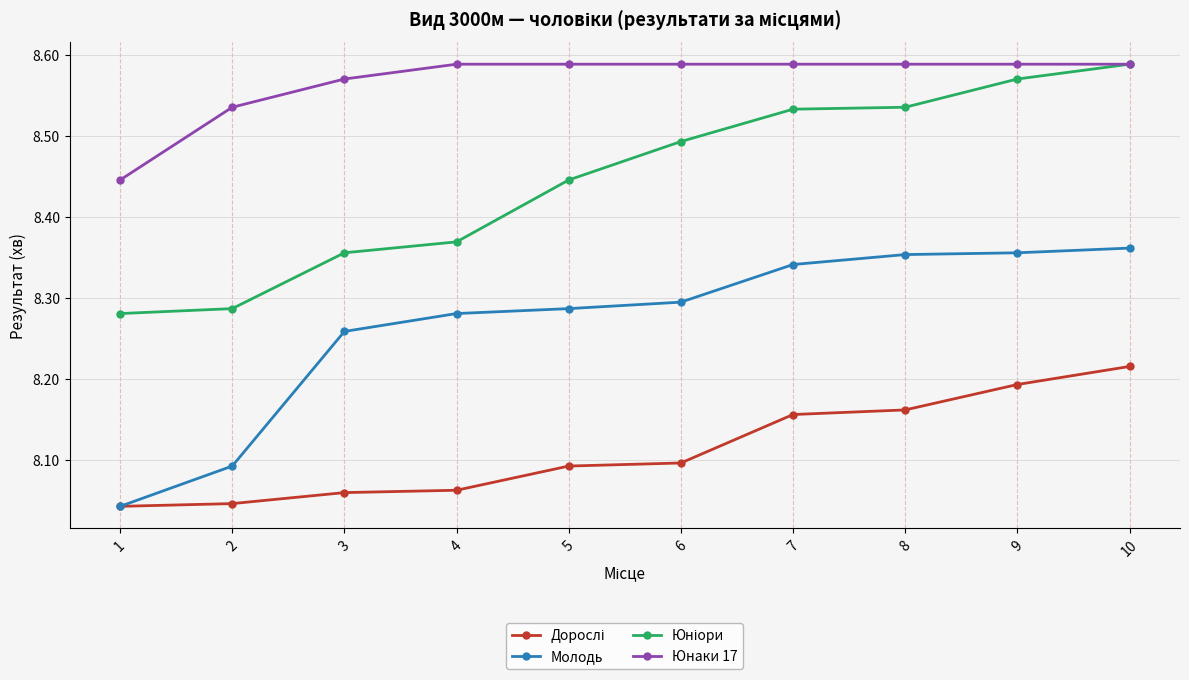

What is the difference between the maximum and minimum values in the Юнаки 17 series?

0.1